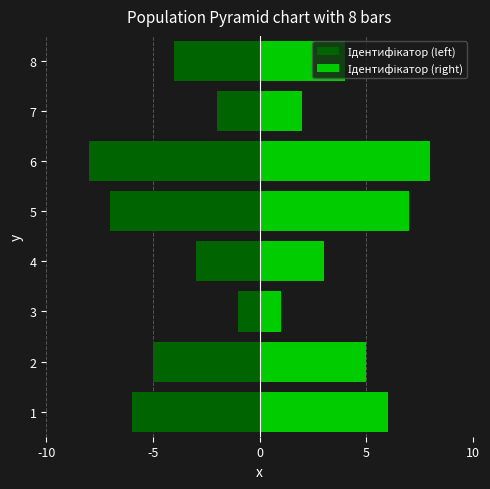

What is the lowest value of the Ідентифікатор (right) series?

1